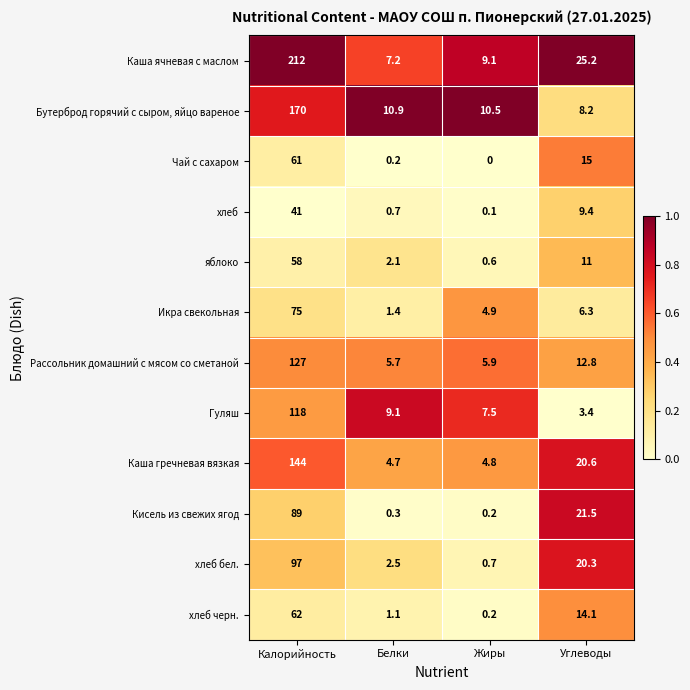

Rank the series by their maximum value, from lowest to highest.

хлеб, яблоко, Чай с сахаром, хлеб черн., Икра свекольная, Кисель из свежих ягод, хлеб бел., Гуляш, Рассольник домашний с мясом со сметаной, Каша гречневая вязкая, Бутерброд горячий с сыром, яйцо вареное, Каша ячневая с маслом